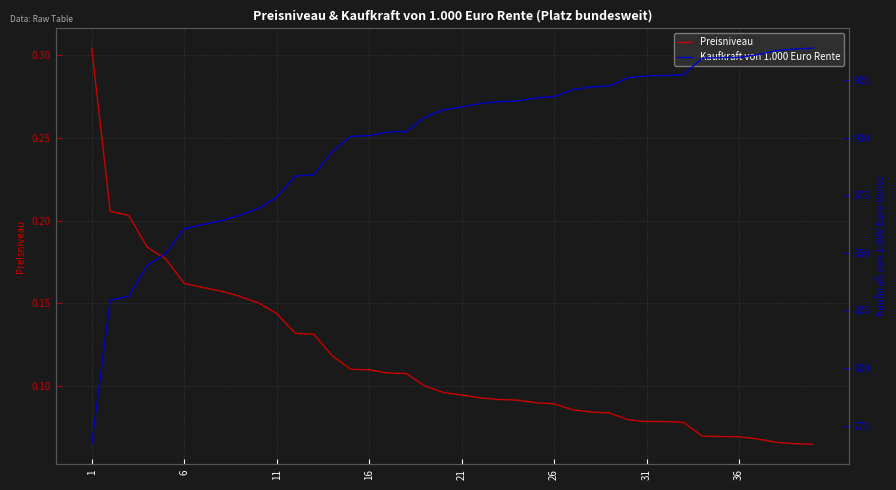

What is the average value of the Preisniveau series?

0.1